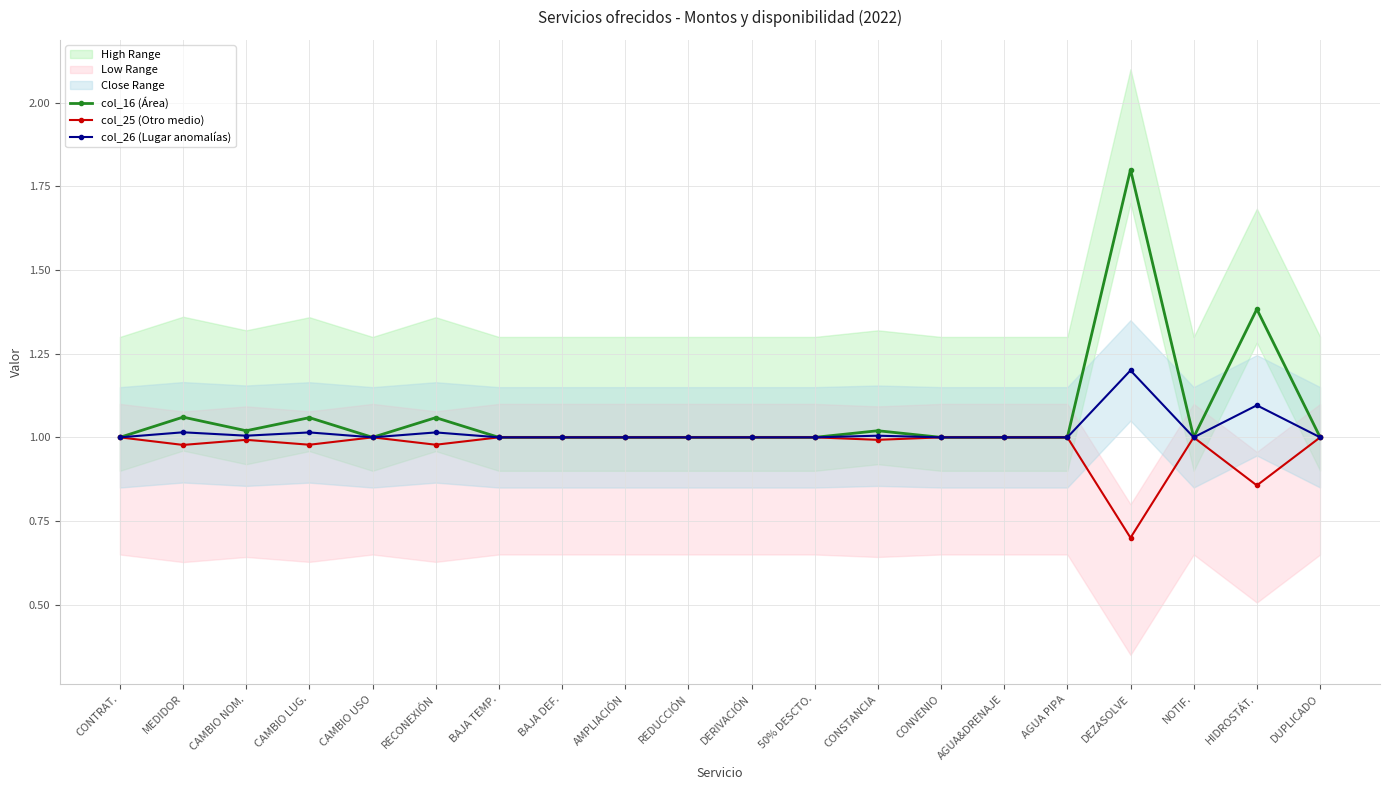

What is the label of the 1st point from the left?

CONTRAT.